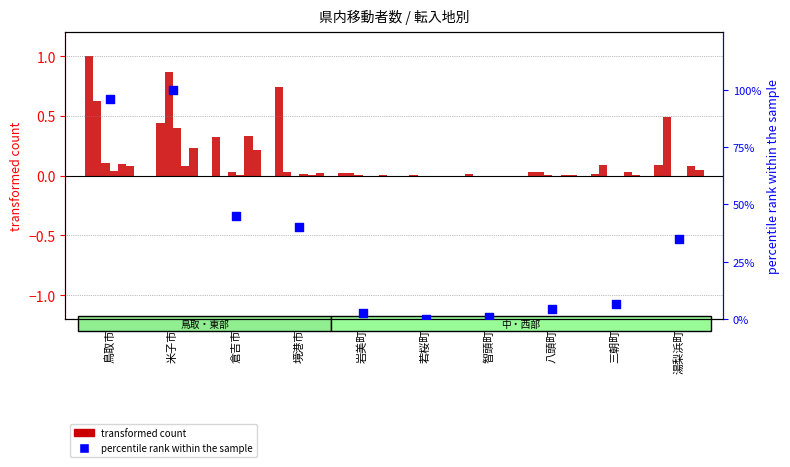

What is the total value across all series at 鳥取市?

1.9